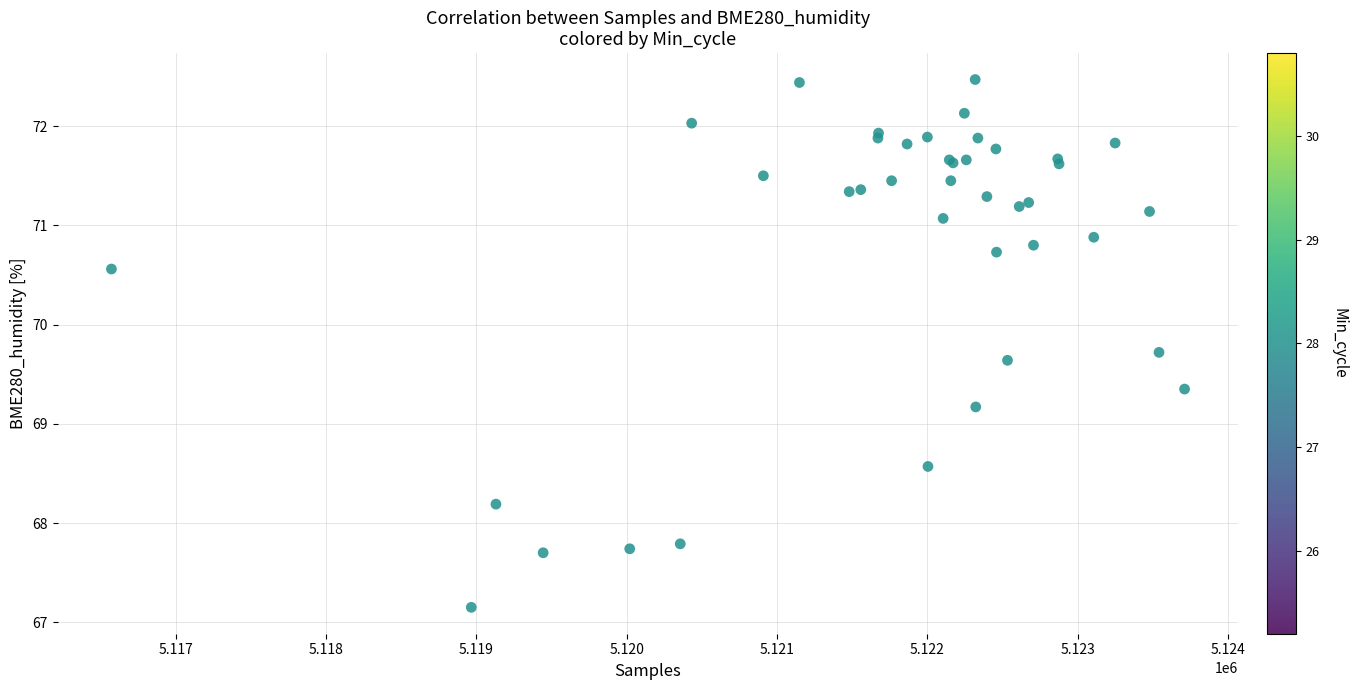

What Y value in the scatter plot is closest to 69?

69.2